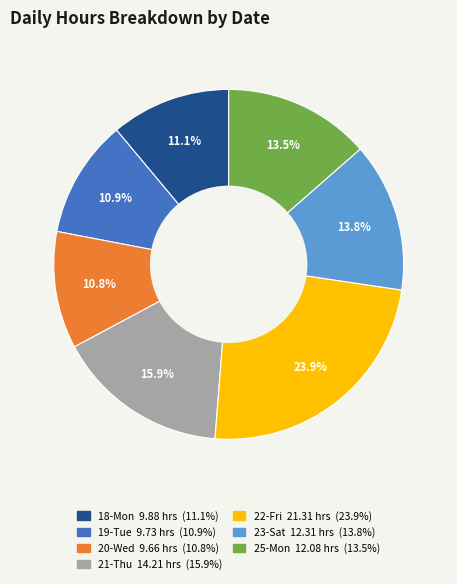

Approximately how many times larger is the value at 18-Mon compared to 20-Wed?

1.0